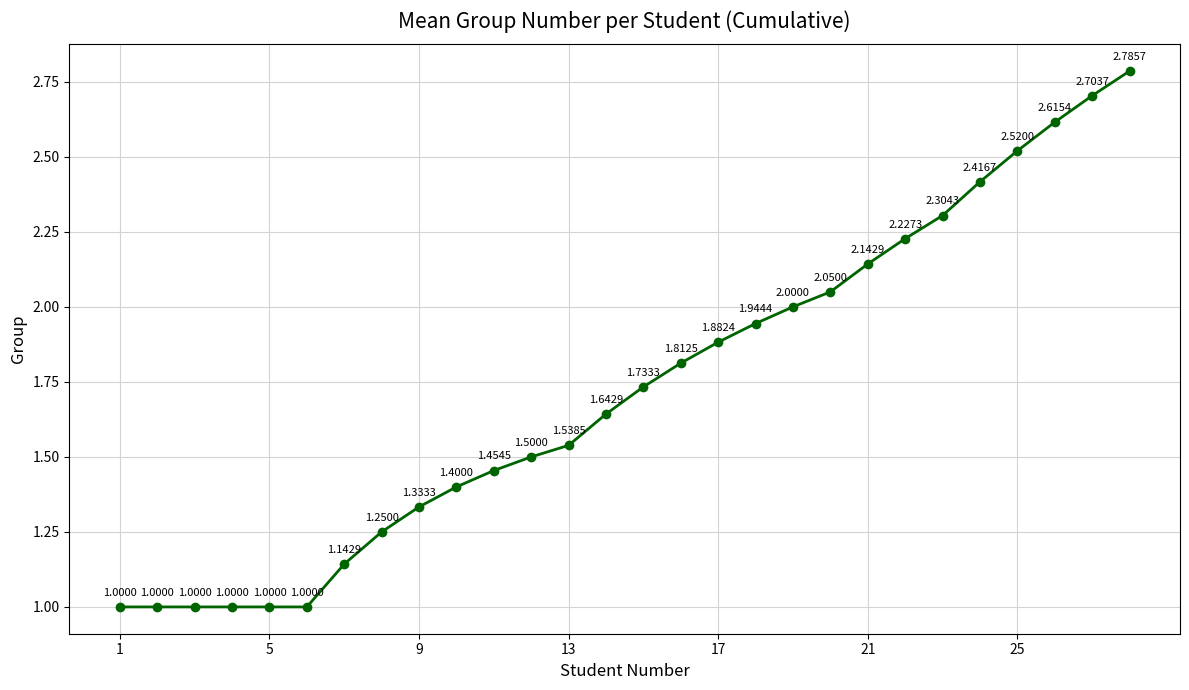

What is the sum of all values?

48.4